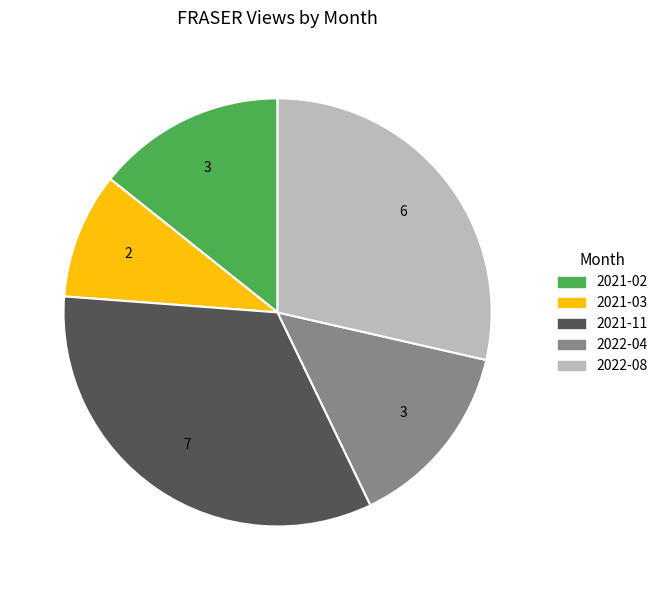

How many segments does this pie chart have?

5